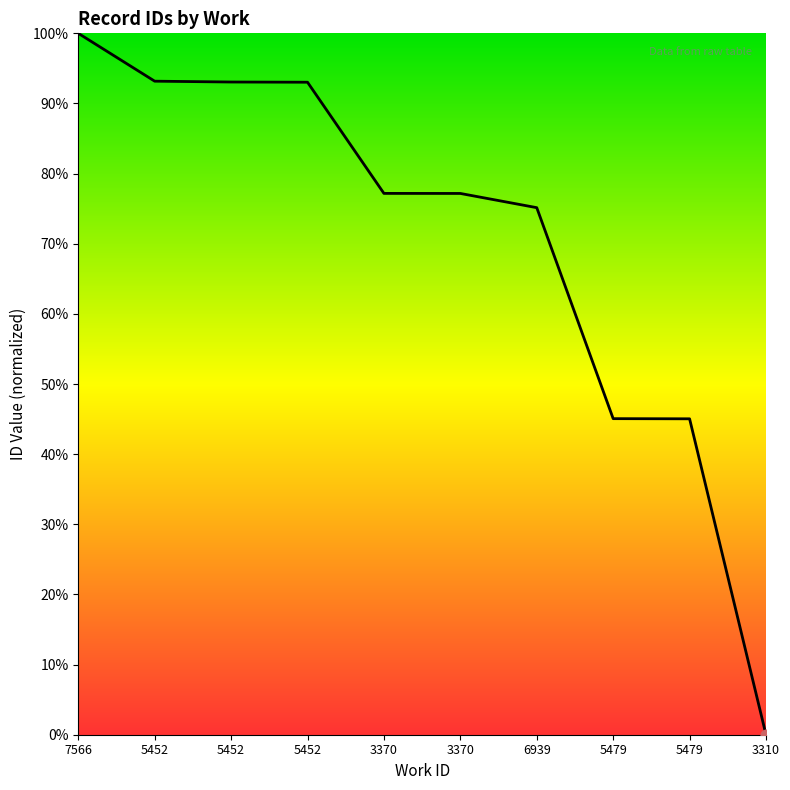

Does the chart have visible grid lines?

No